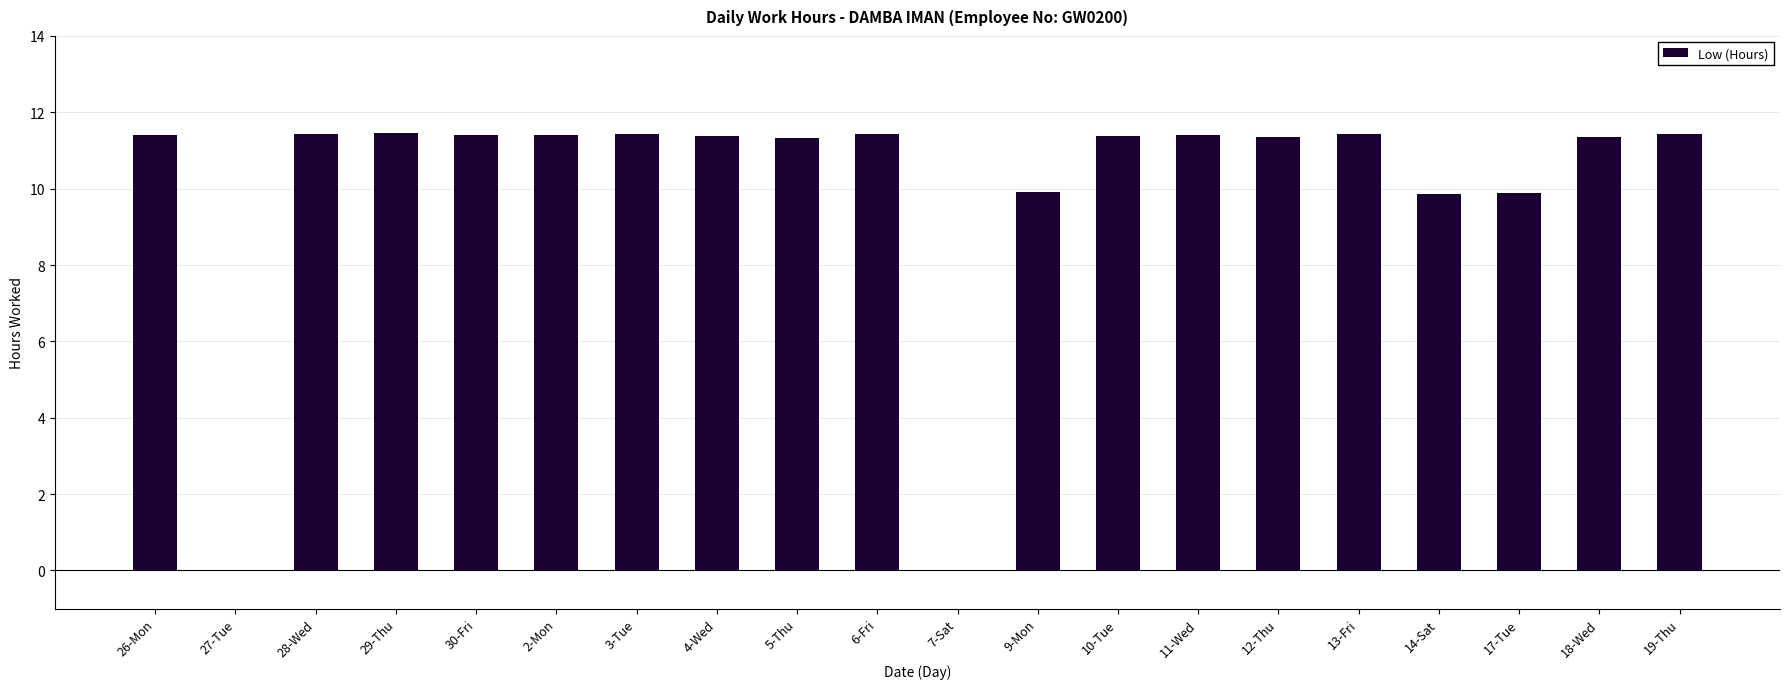

What is the average value?

10.0